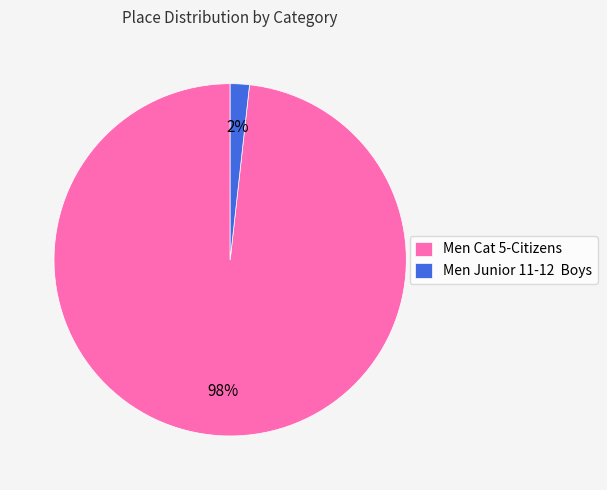

Rank the categories by value from lowest to highest.

Men Junior 11-12 Boys, Men Cat 5-Citizens